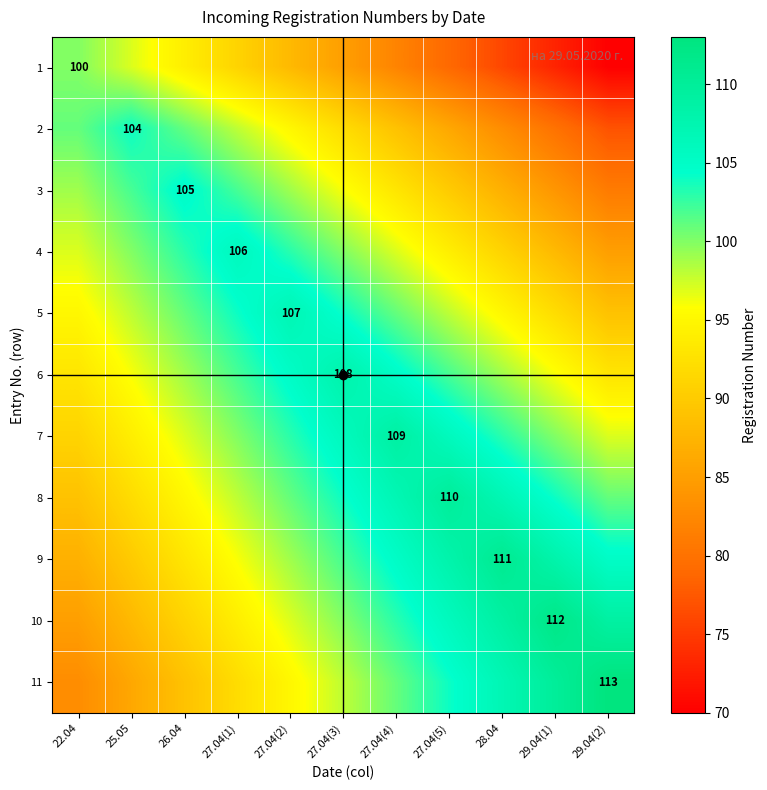

What is the difference between the 8 values at 25.05 and 27.04(1)?

6